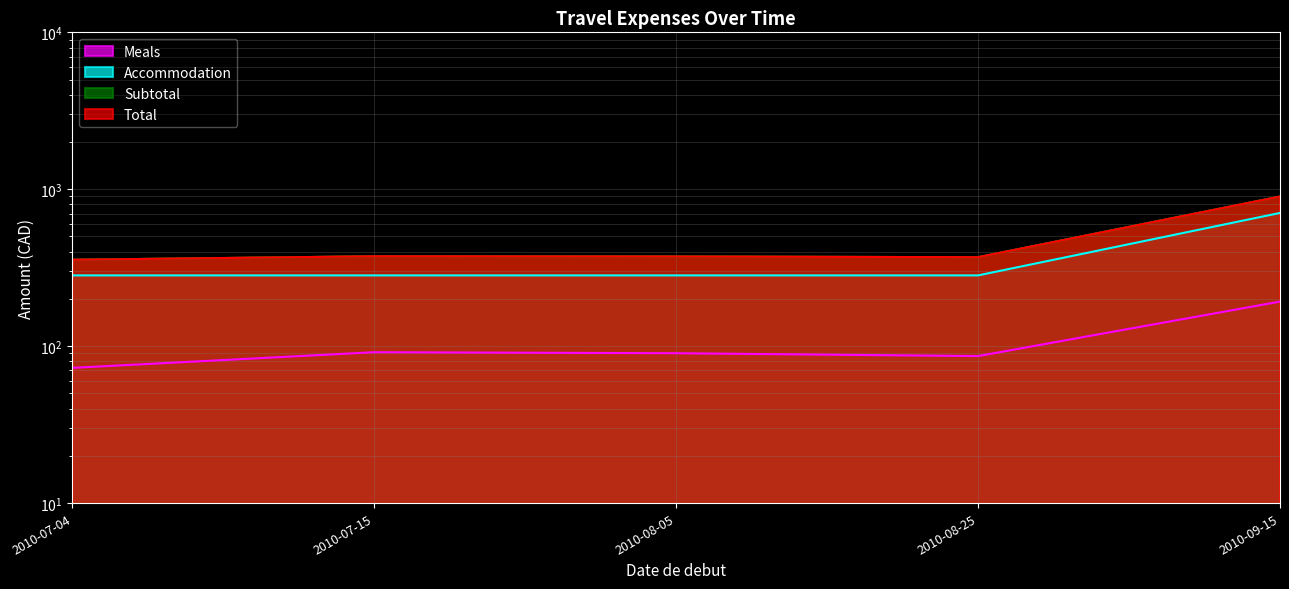

True or false: Subtotal and Total intersect in this chart.

False